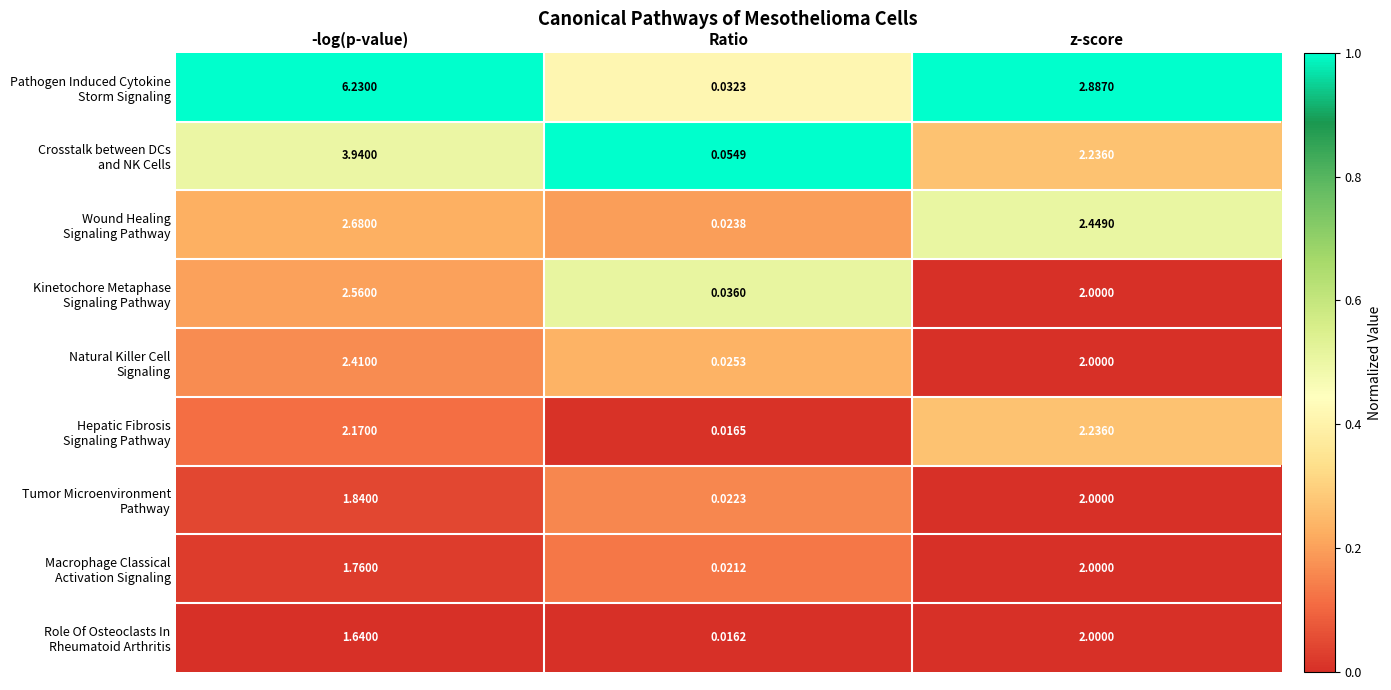

Count the number of data series in this chart.

9